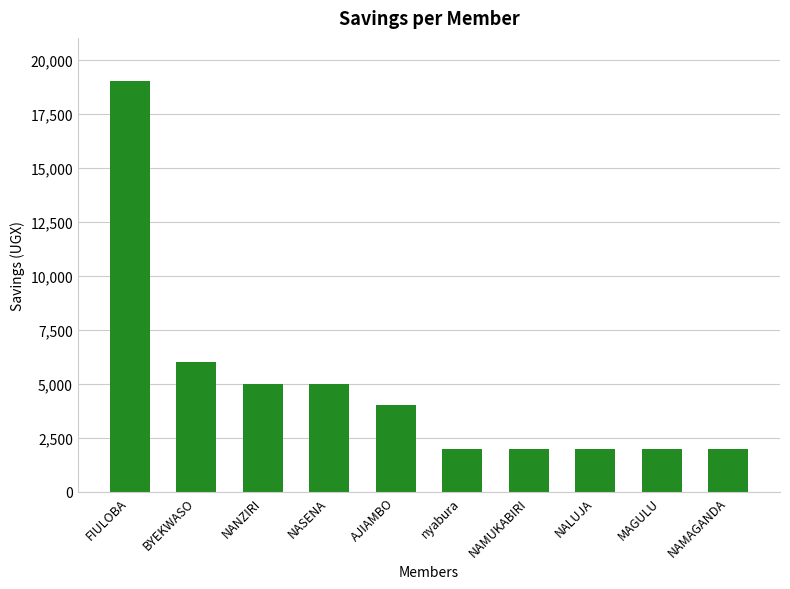

What is the sum of all values?

49000